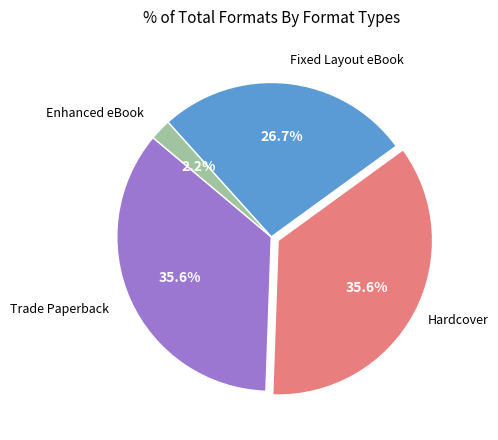

Is there any slice that represents more than half of the pie?

No